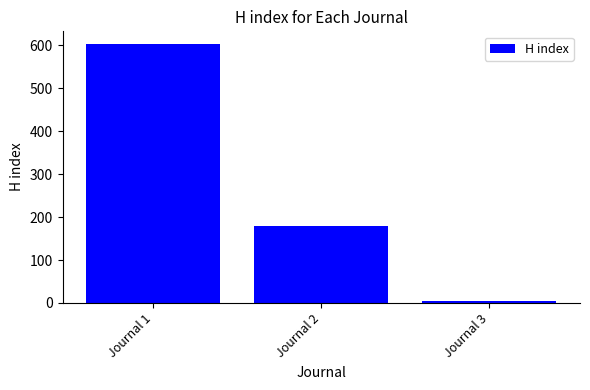

At which label is the value closest to 303?

Journal 2